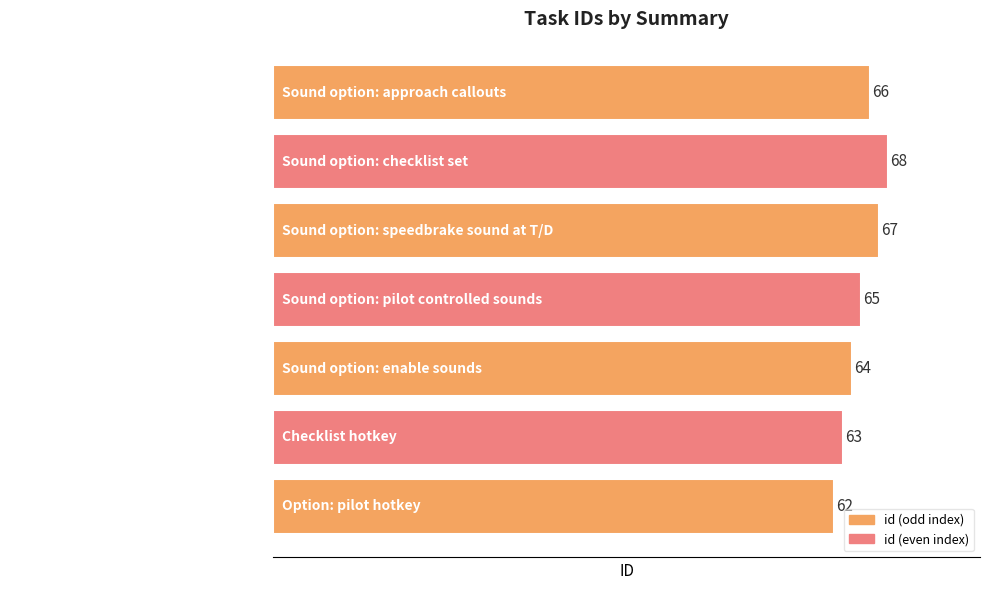

What is the difference between the second highest and second lowest values?

4